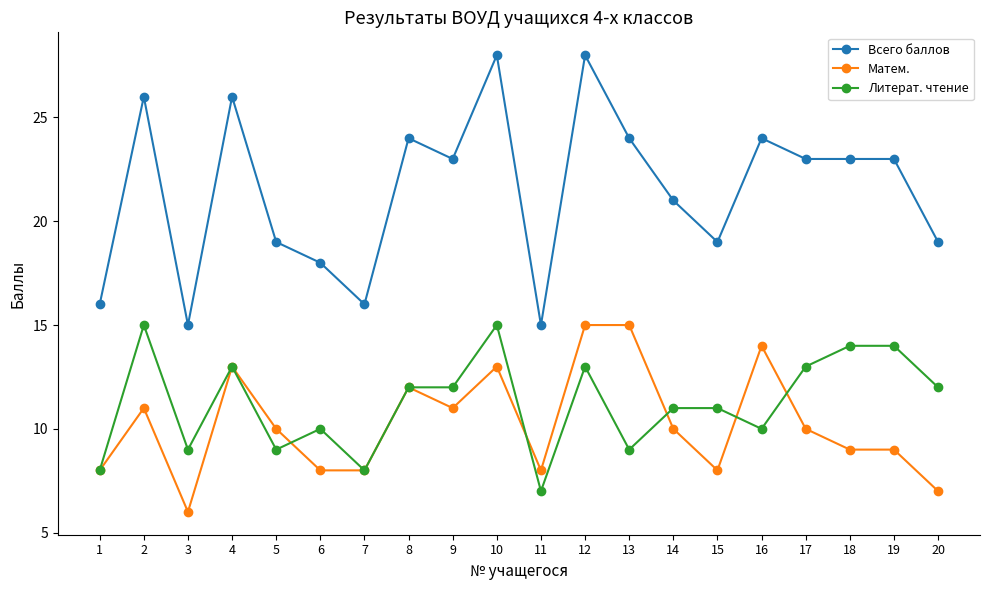

Is the value of Матем. at 15 greater than the value of Литерат. чтение at 15?

No